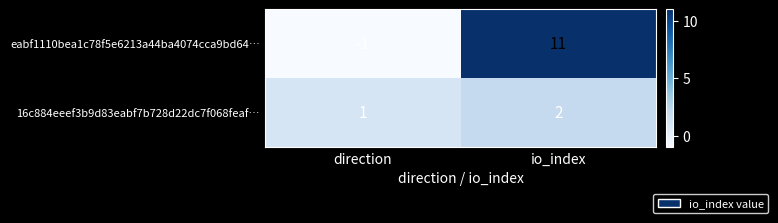

The value of 16c884eeef3b9d83eabf7b728d22dc7f068feaf… at direction is 1. True or false?

True